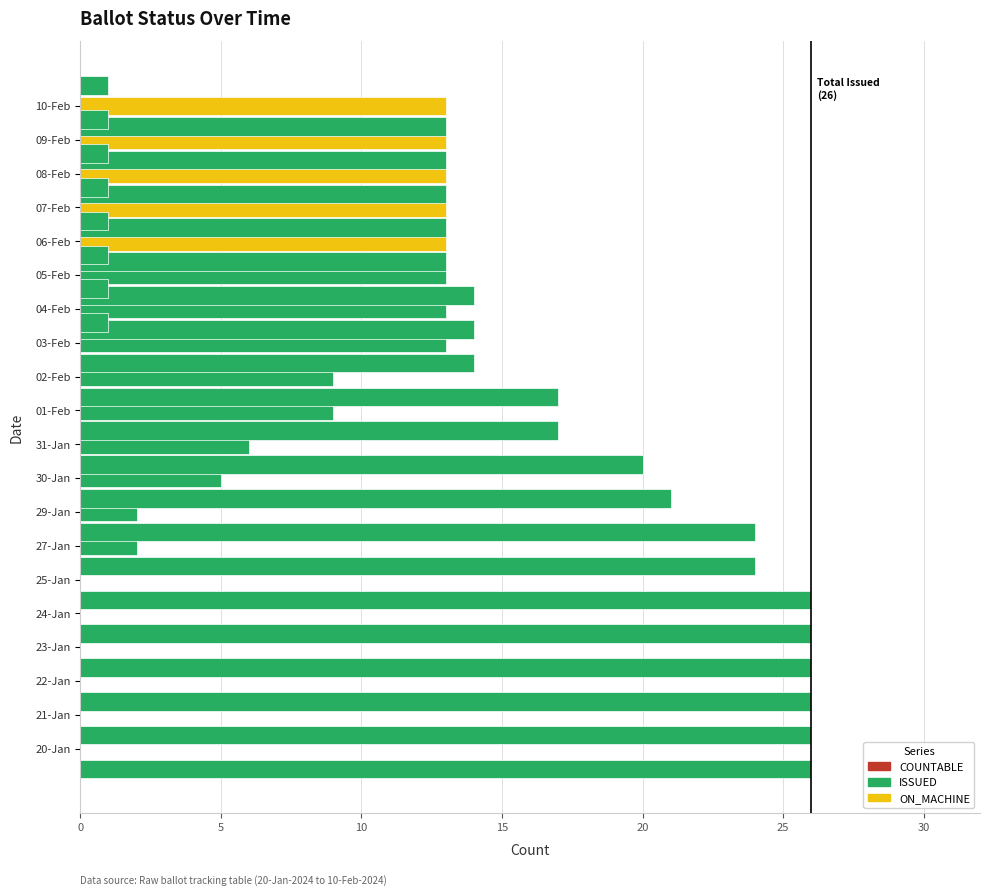

How many data points in COUNTABLE are less than 9?

10